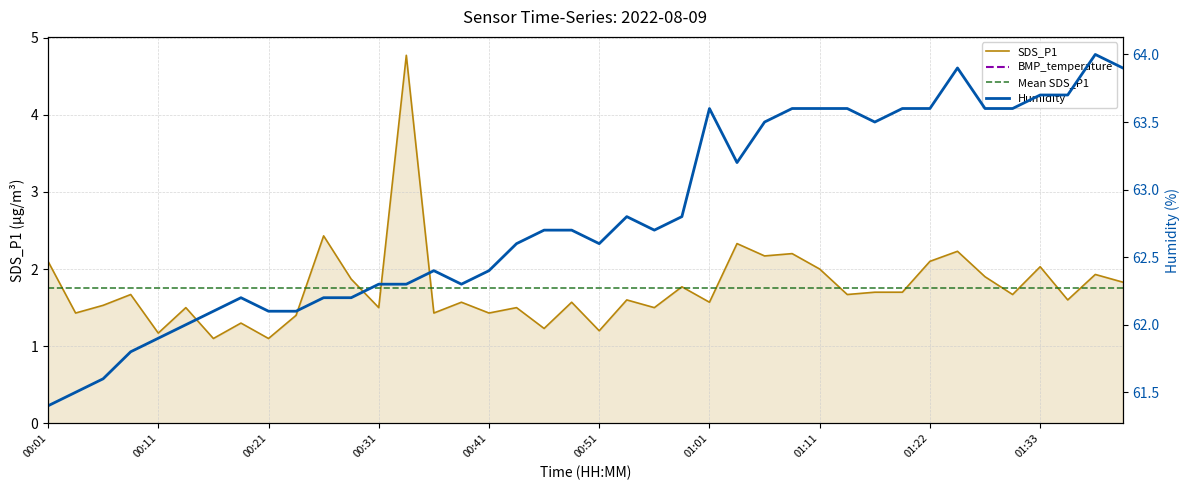

What is the difference between the BMP_temperature values at 01:09 and 01:30?

0.2